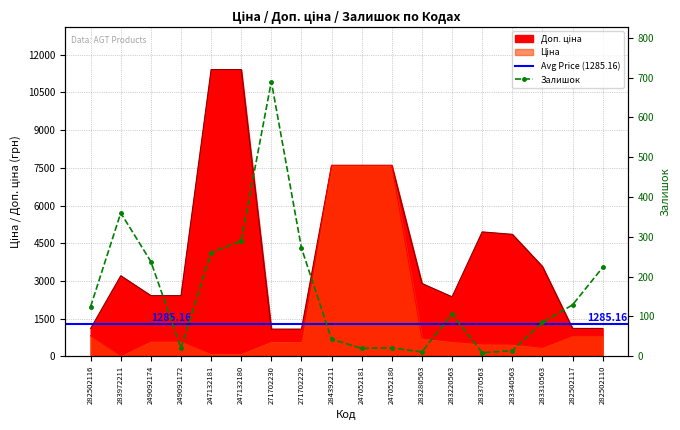

What is the label of the 15th point from the left?

283340563